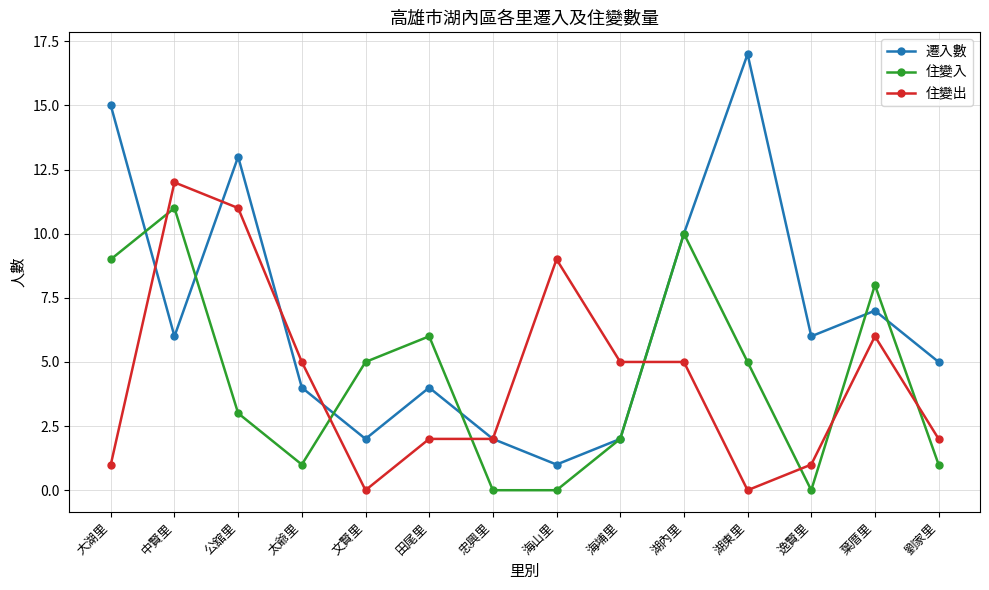

At which category is the sum across all series the highest?

中賢里